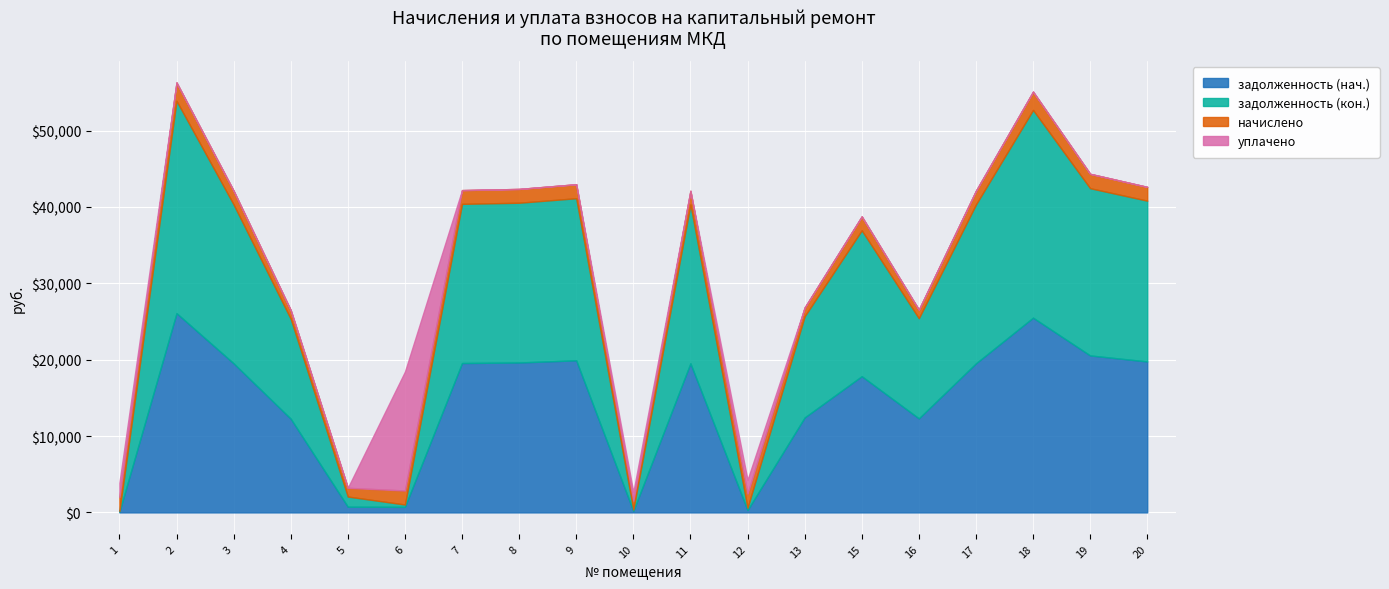

After their last crossing, which series has the higher values: задолженность (нач.) or задолженность (кон.)?

задолженность (кон.)